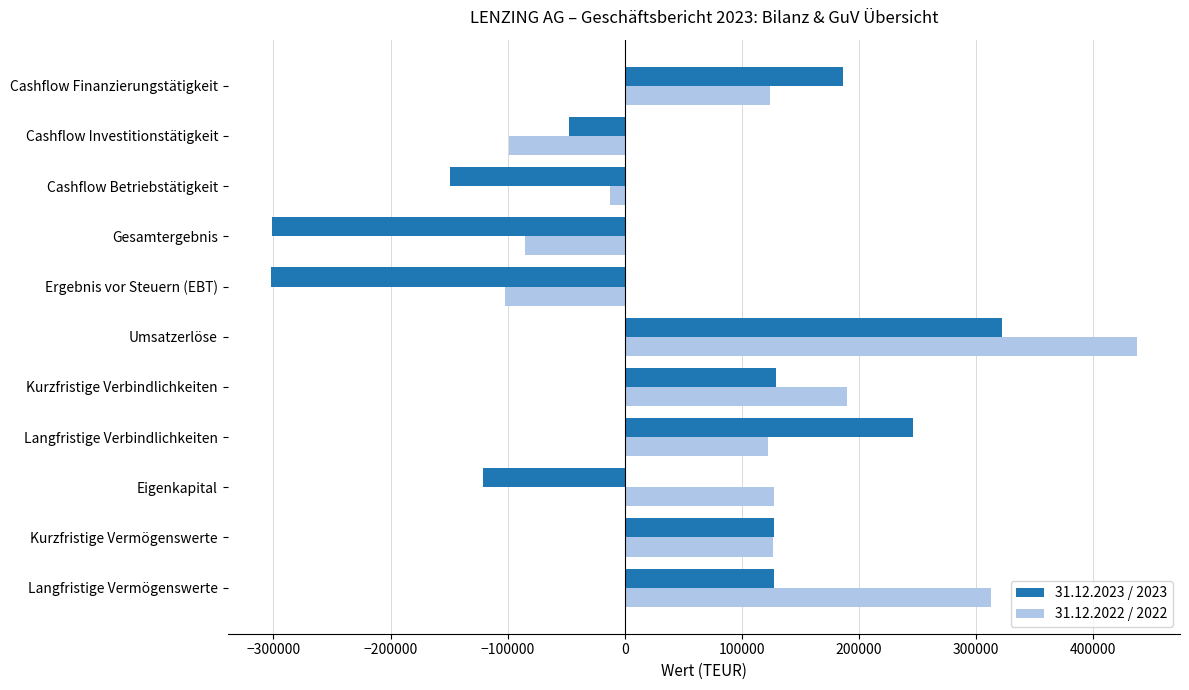

What is the sum of all 31.12.2023 / 2023 values?

215885